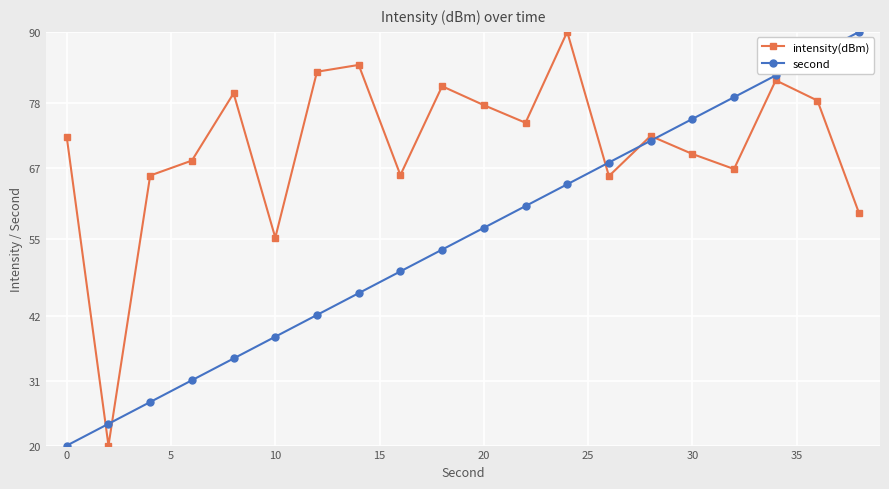

Rank the series by their average value, from highest to lowest.

intensity(dBm), second